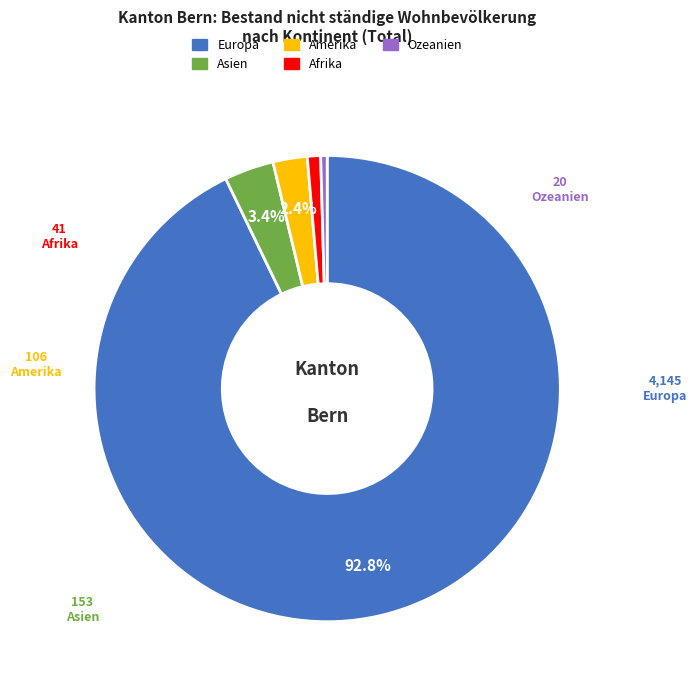

Is Asien the majority of the pie?

No